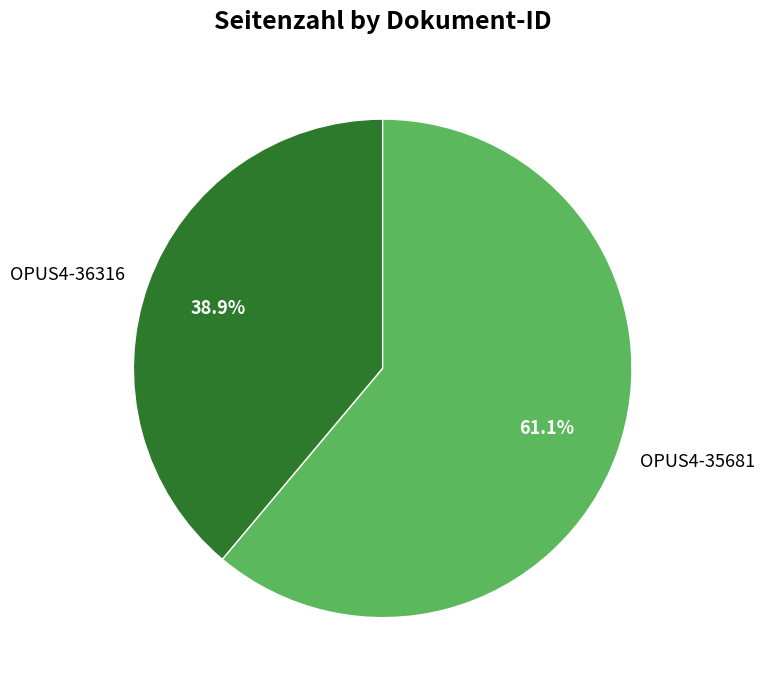

What percentage do OPUS4-36316 and OPUS4-35681 together represent?

100.0%